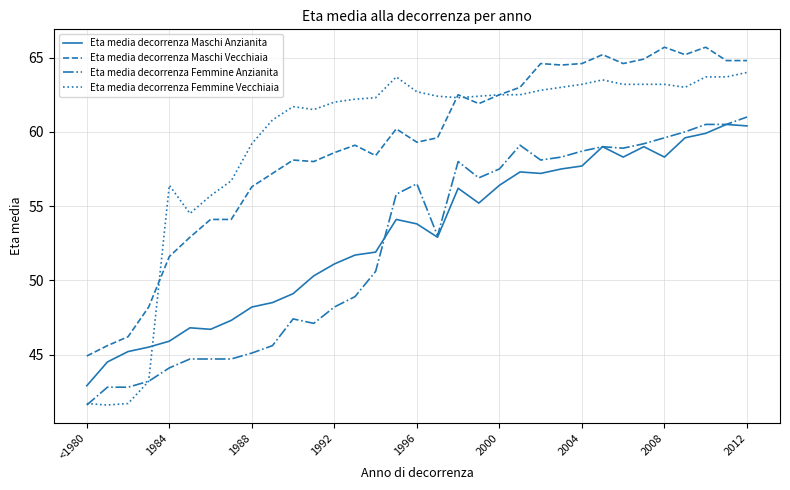

What is the maximum value for Eta media decorrenza Maschi Vecchiaia?

65.7